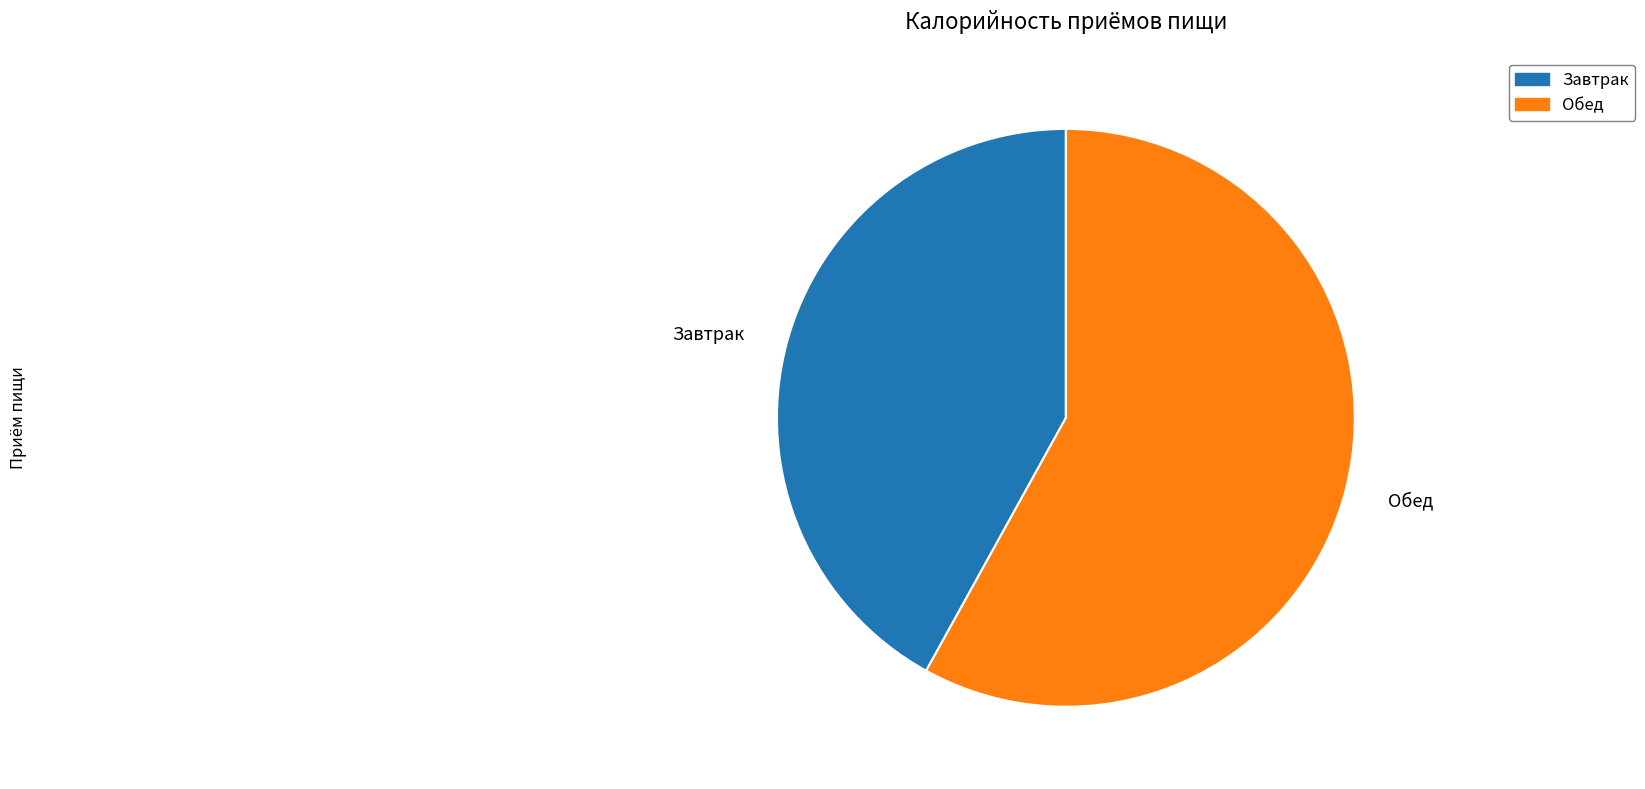

True or false: Обед accounts for 58% of the total.

True